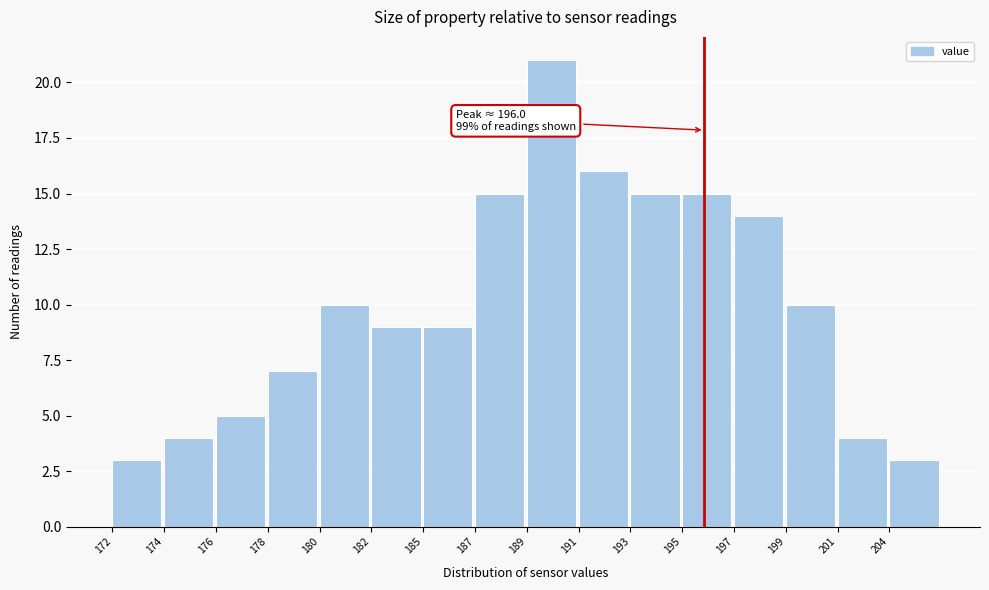

Reading left to right, what are all the values shown in this chart?

172=3	174=4	176=5	178=7	180=10	182=9	185=9	187=15	189=21	191=16	193=15	195=15	197=14	199=10	201=4	204=3